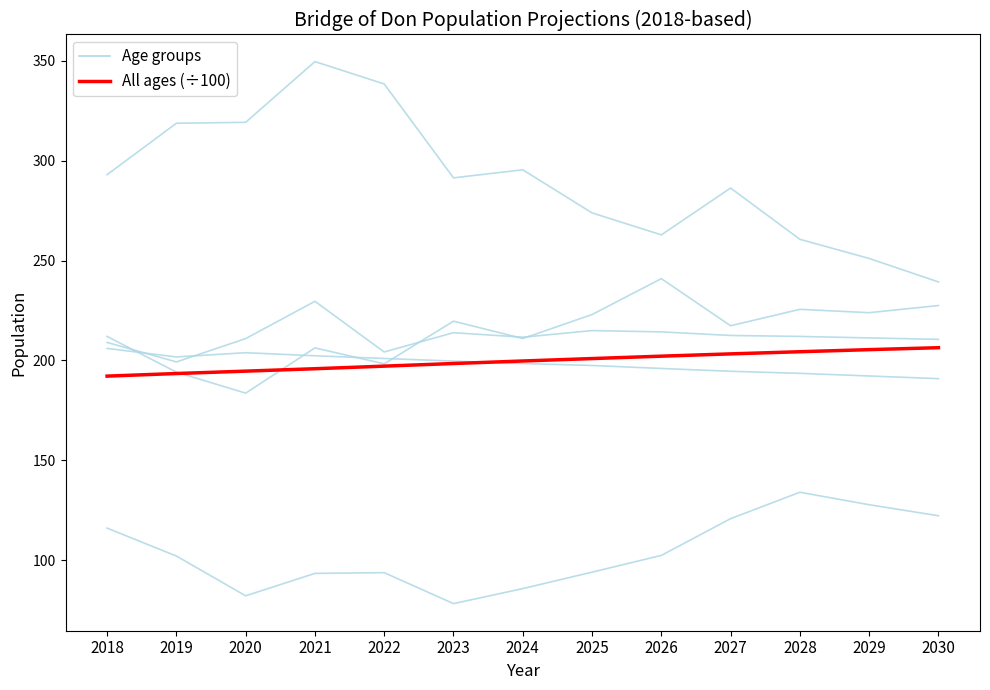

What is the difference between the maximum and minimum values?

14.2